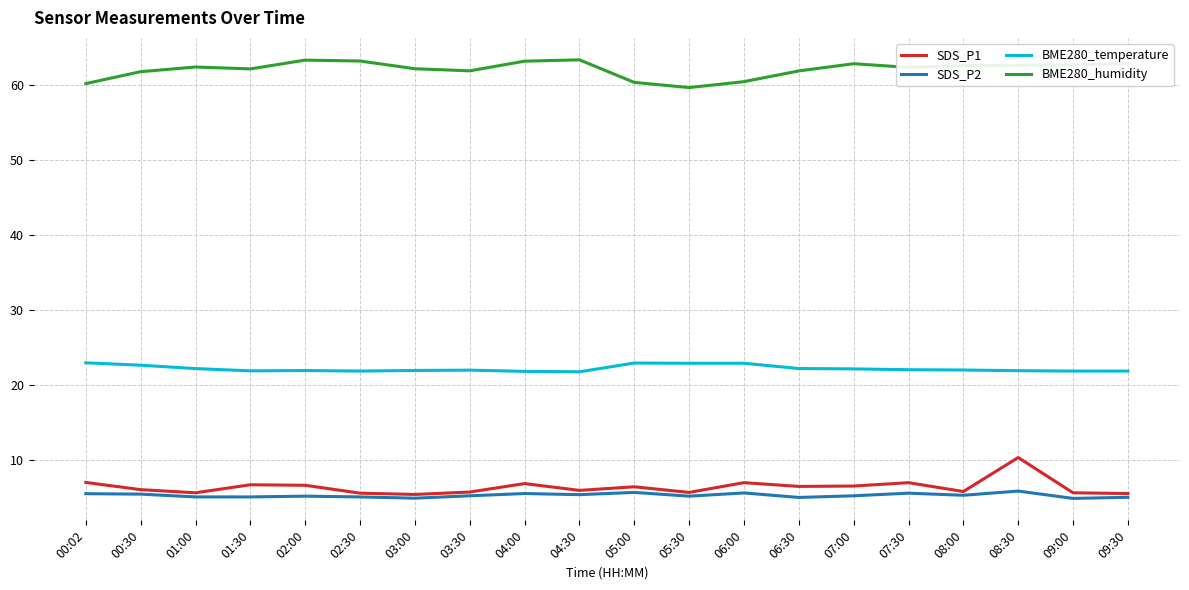

What is the difference between the maximum and second lowest values in the BME280_temperature series?

1.1